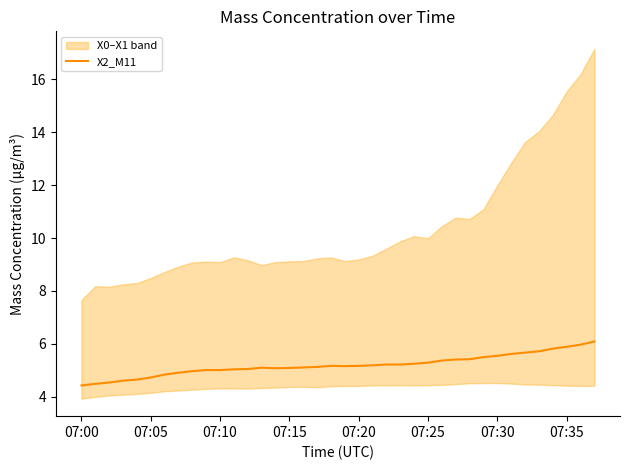

At which category does the chart reach its minimum across all series?

07:00